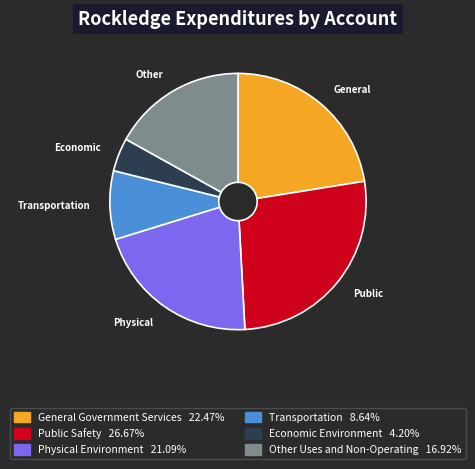

Rank the categories by value from highest to lowest.

Public Safety, General Government Services, Physical Environment, Other Uses and Non-Operating, Transportation, Economic Environment